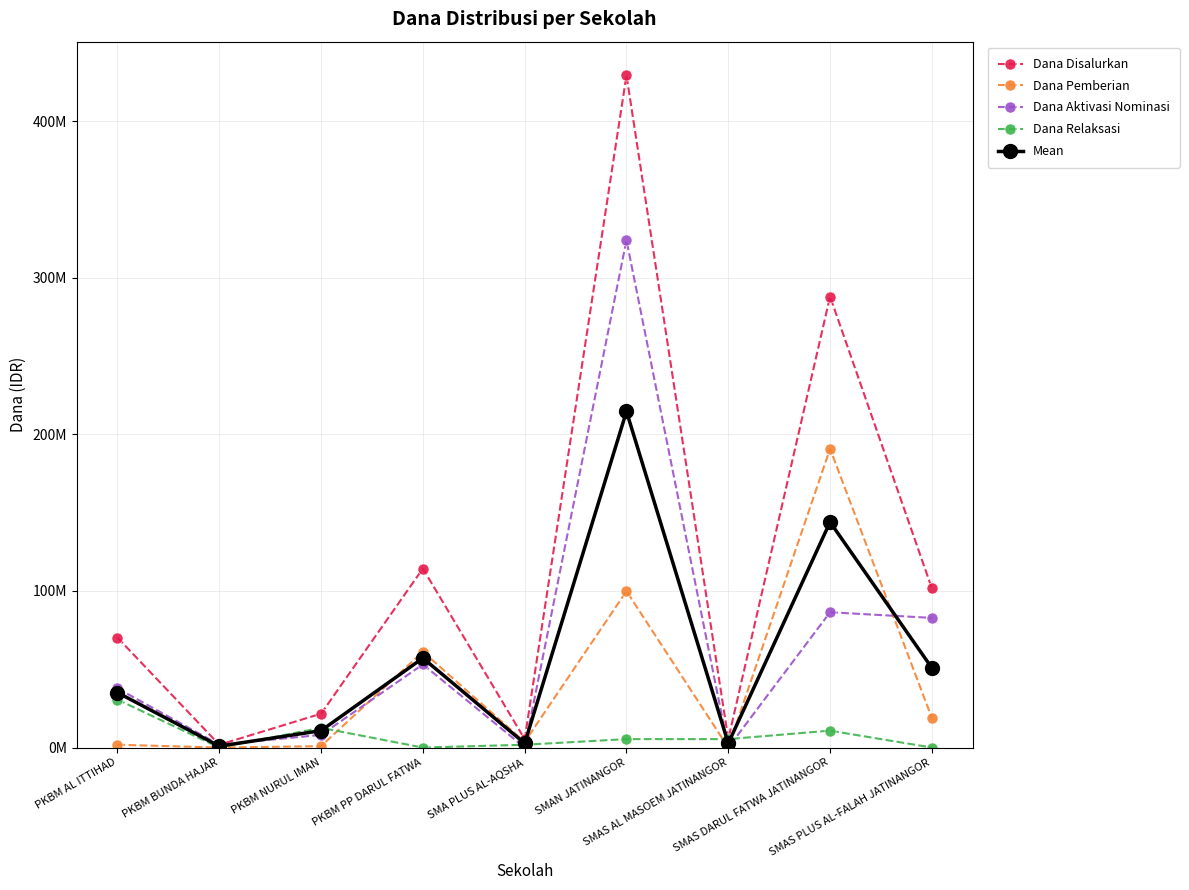

Which series has the widest spread of values?

Dana Disalurkan